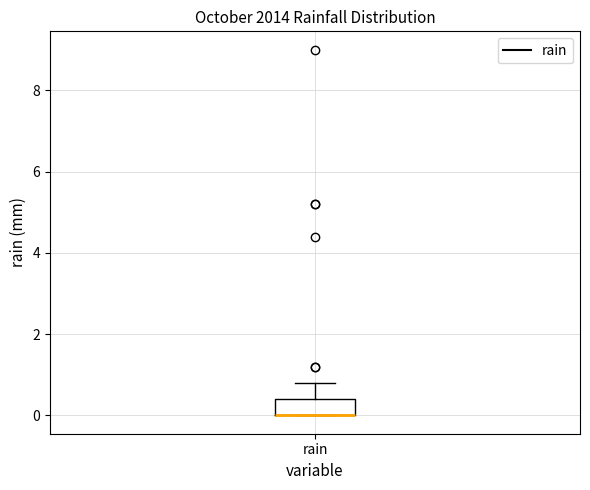

Where is the lower edge of the box for rain on the y-axis? The values are not printed on the chart, so give them approximately, as read against the axis.

0.0